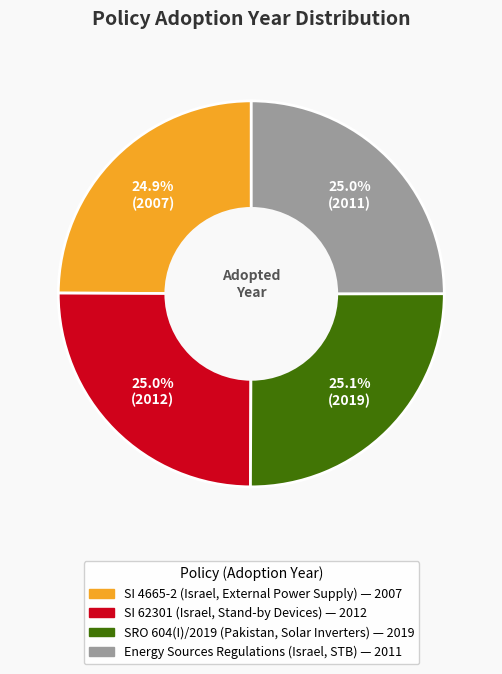

To the nearest percent, what is the average slice percentage?

25%